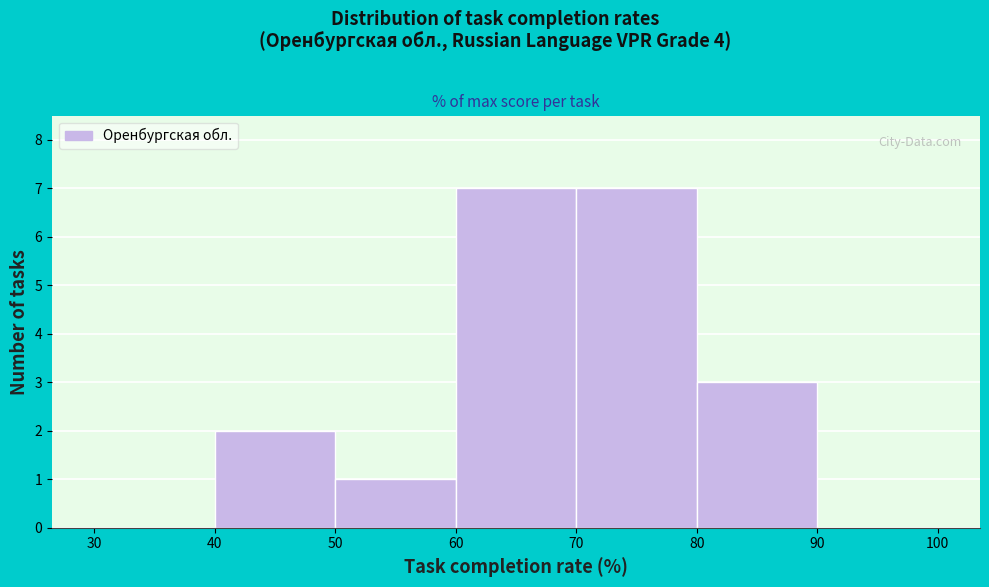

Reading left to right, transcribe this chart: for each bar, give the range it covers on the x-axis and its height. The values are not printed on the chart, so give them approximately, as read against the axis.

30 to 40: 0
40 to 50: 2
50 to 60: 1
60 to 70: 7
70 to 80: 7
80 to 90: 3
90 to 100: 0